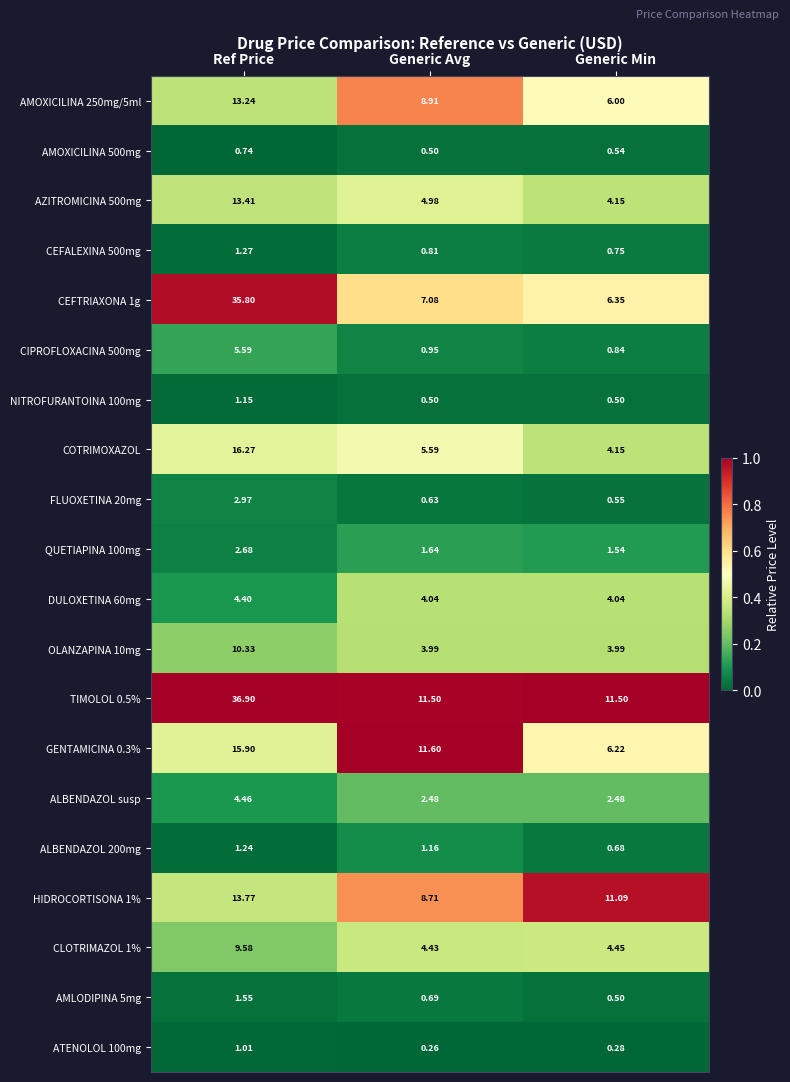

What is the spread (max minus min) of values at Generic Avg?

11.3